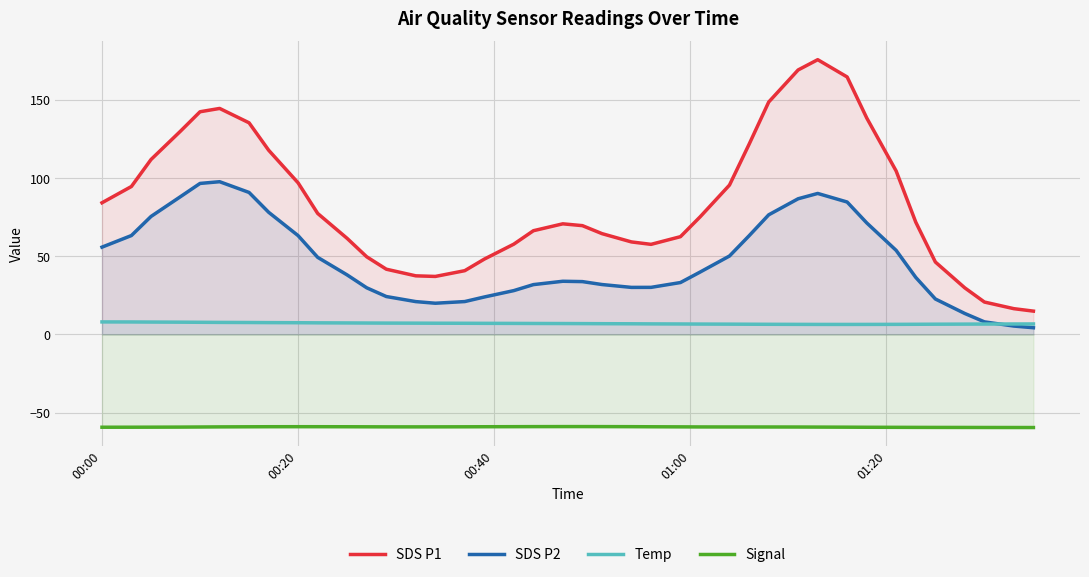

How many intersections are there between SDS P2 and Temp?

1